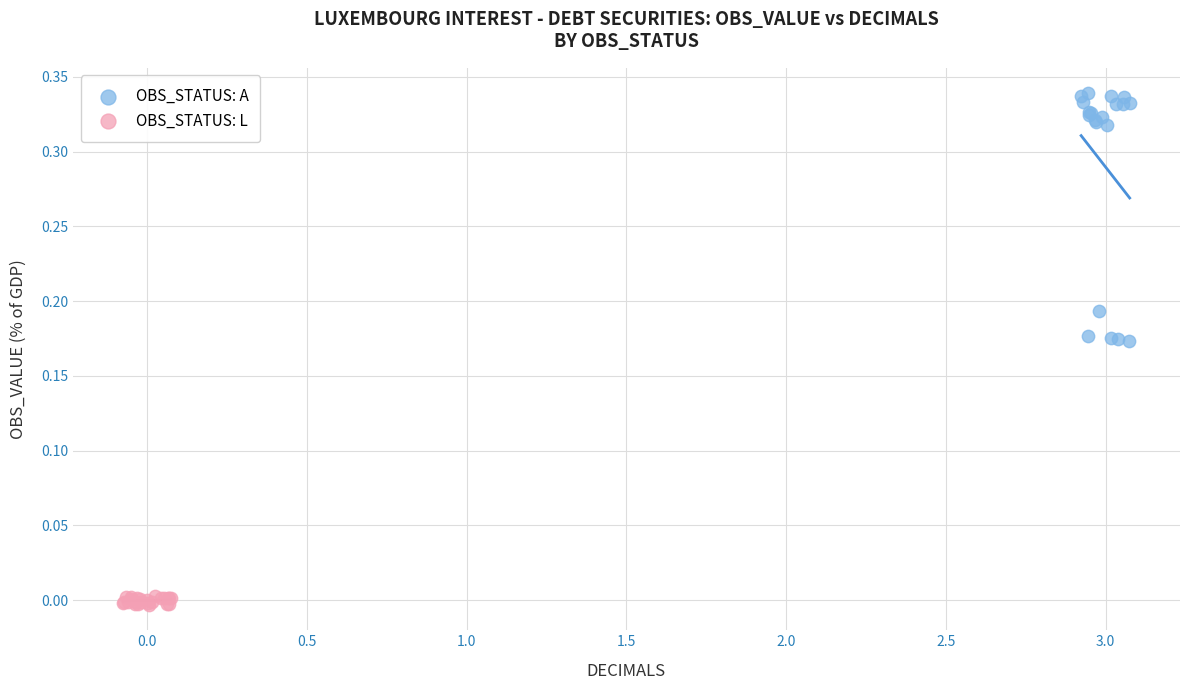

Which series reaches the maximum Y coordinate?

OBS_STATUS: A